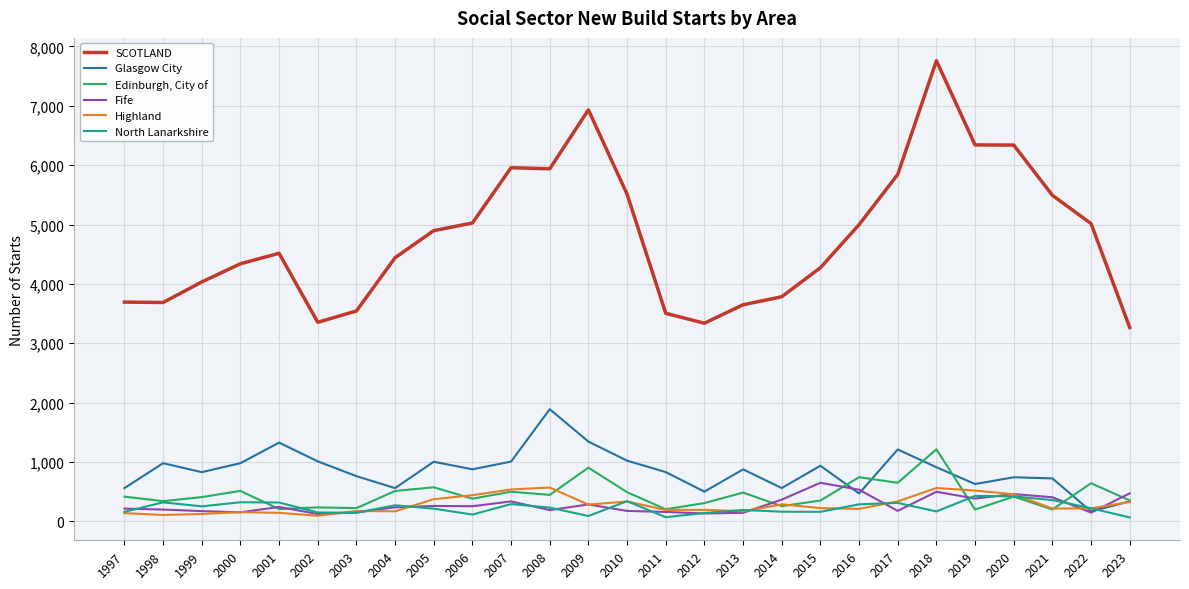

At 1998, list the series in order from smallest to largest.

Highland, Fife, North Lanarkshire, Edinburgh, City of, Glasgow City, SCOTLAND